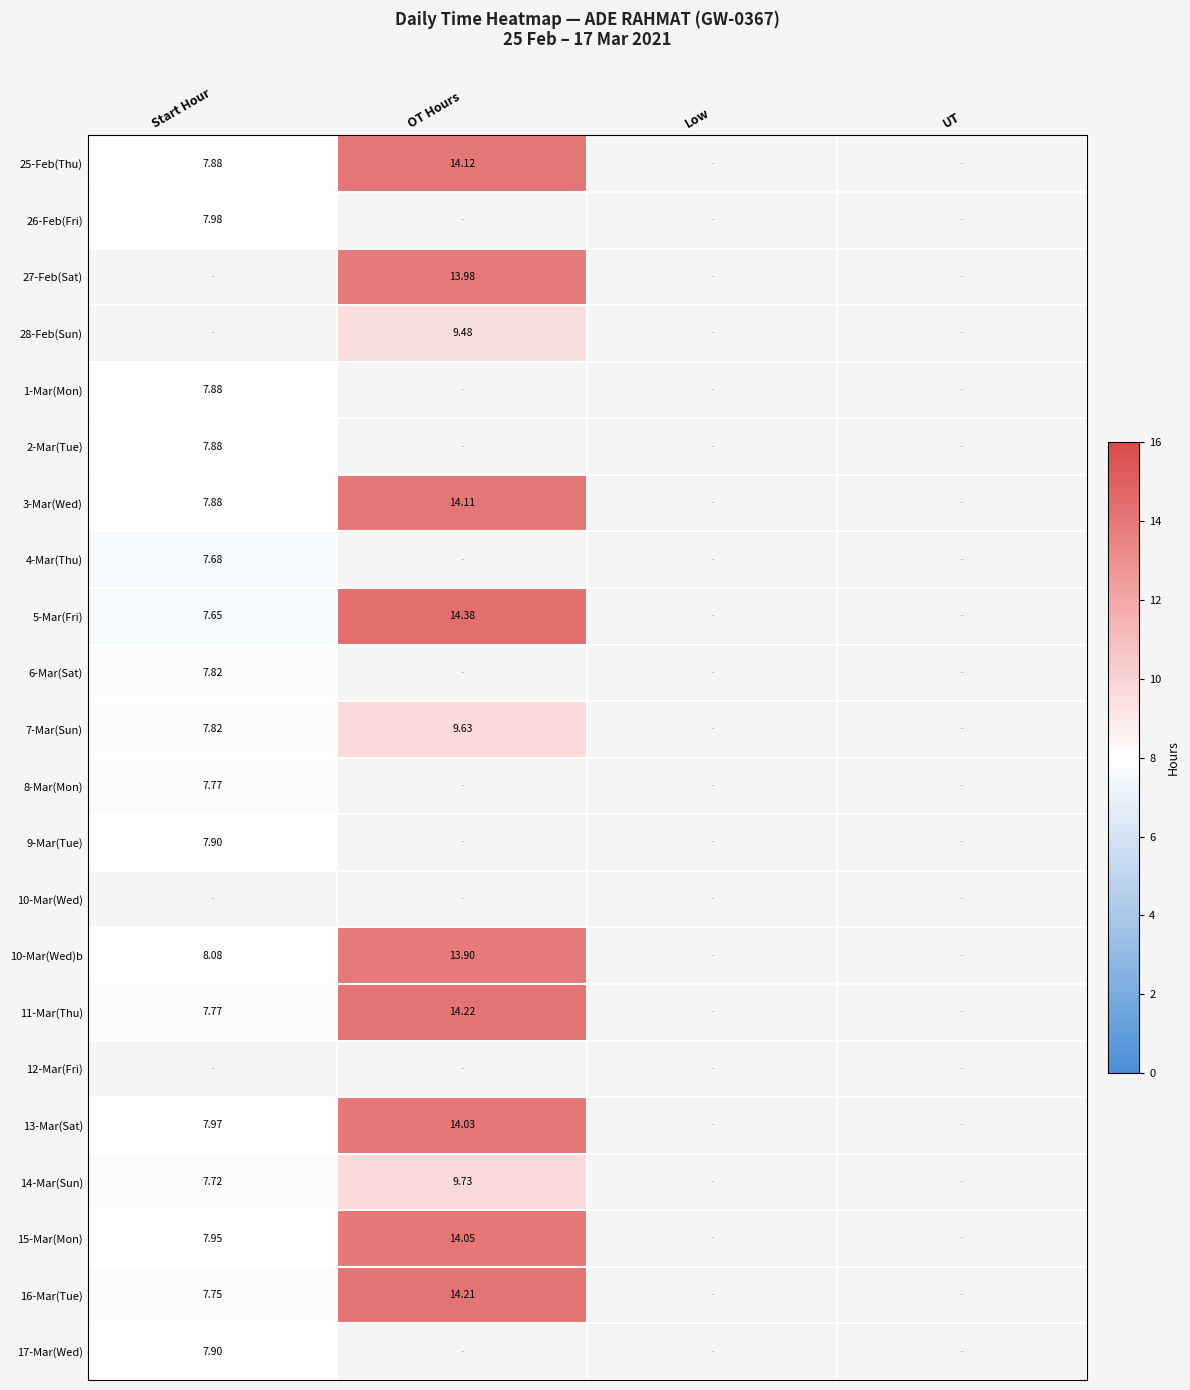

What is the smallest value displayed?

7.7